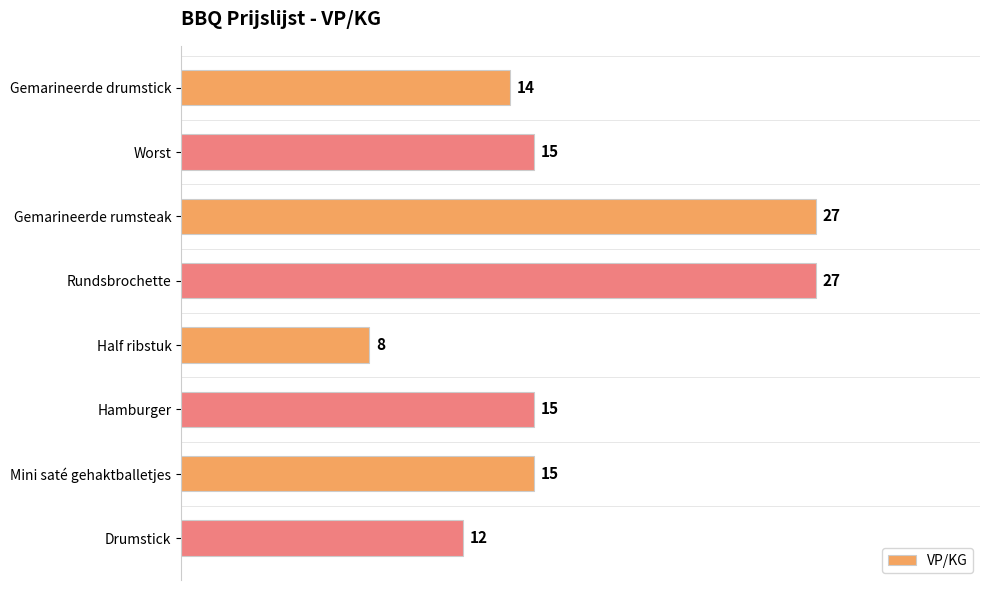

The value at Gemarineerde rumsteak is 27. True or false?

True